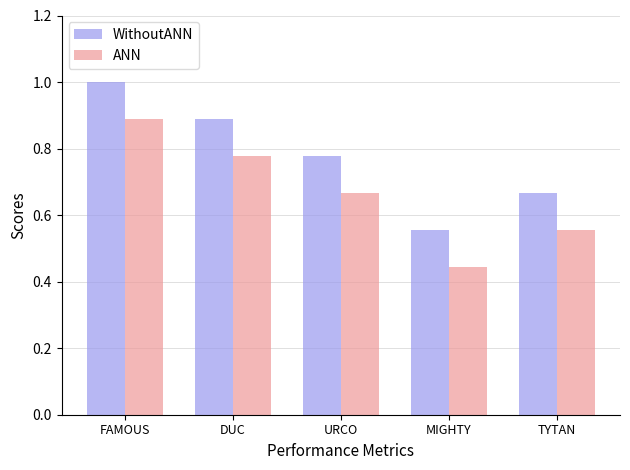

Read the ANN value at FAMOUS.

0.9